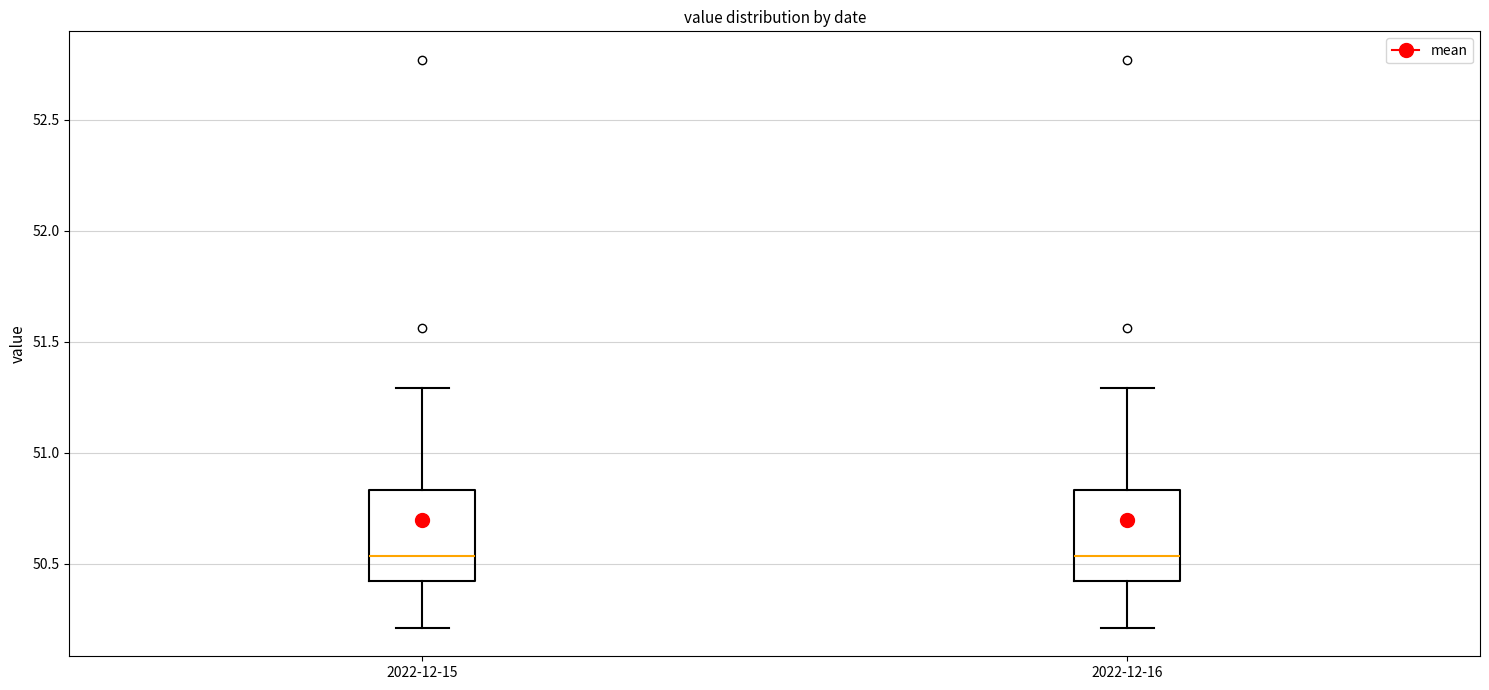

Reading left to right, read every box against the y-axis: the position of its median line, the range the box covers, and the ends of its whiskers. The values are not printed on the chart, so give them approximately, as read against the axis.

2022-12-15: median 50.55, box 50.40 to 50.85, whiskers 50.20 to 51.30
2022-12-16: median 50.55, box 50.40 to 50.85, whiskers 50.20 to 51.30